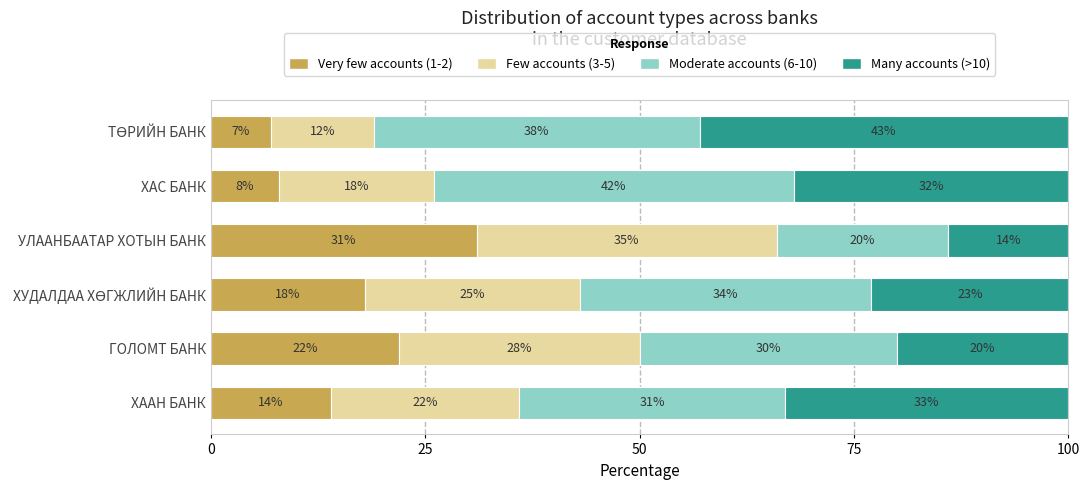

The value of Very few accounts (1-2) at ХАС БАНК is 8.0. True or false?

True